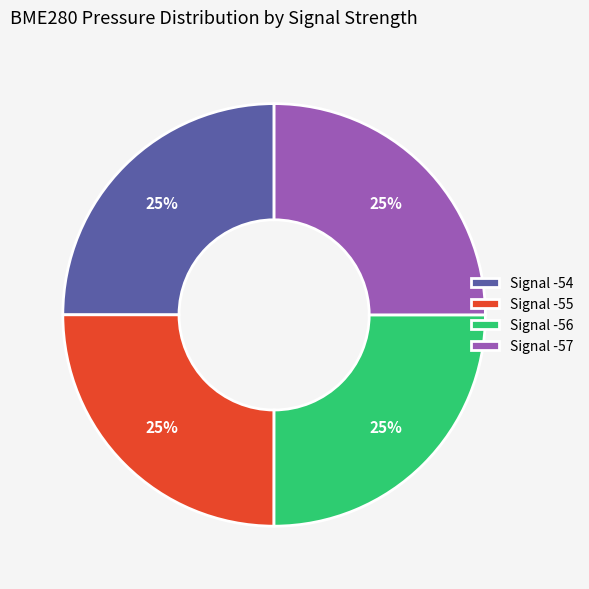

Is there any slice that represents more than half of the pie?

No